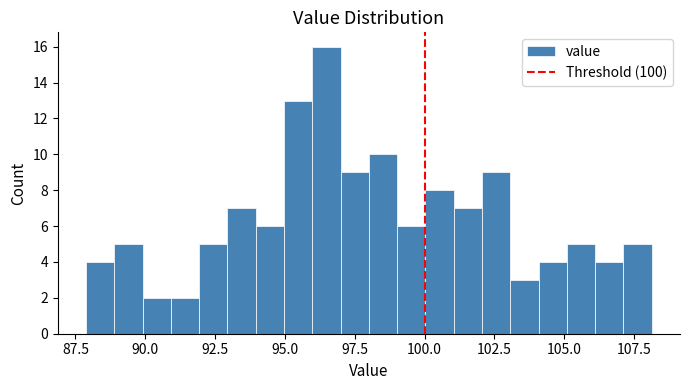

Around what value on the x-axis is the tallest bar? Give the approximate position of its centre, as read against the axis.

96.5